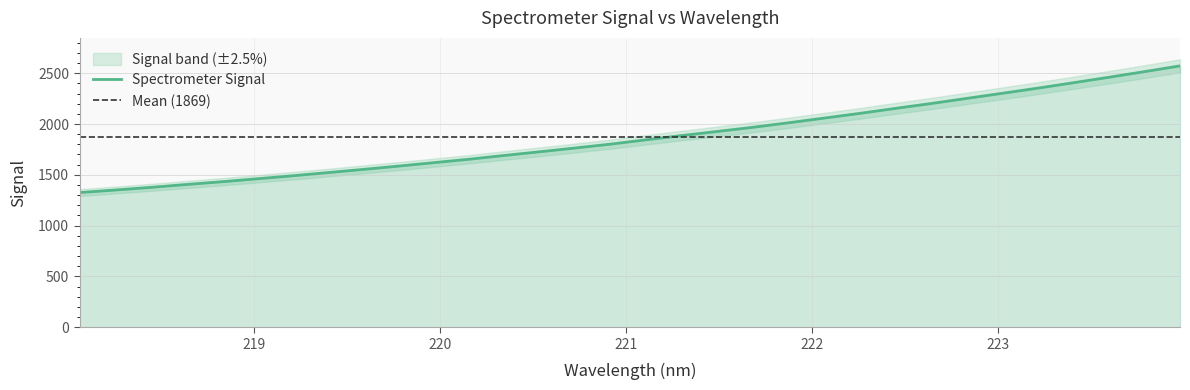

What is the lowest value of the Spectrometer Signal series?

1325.5